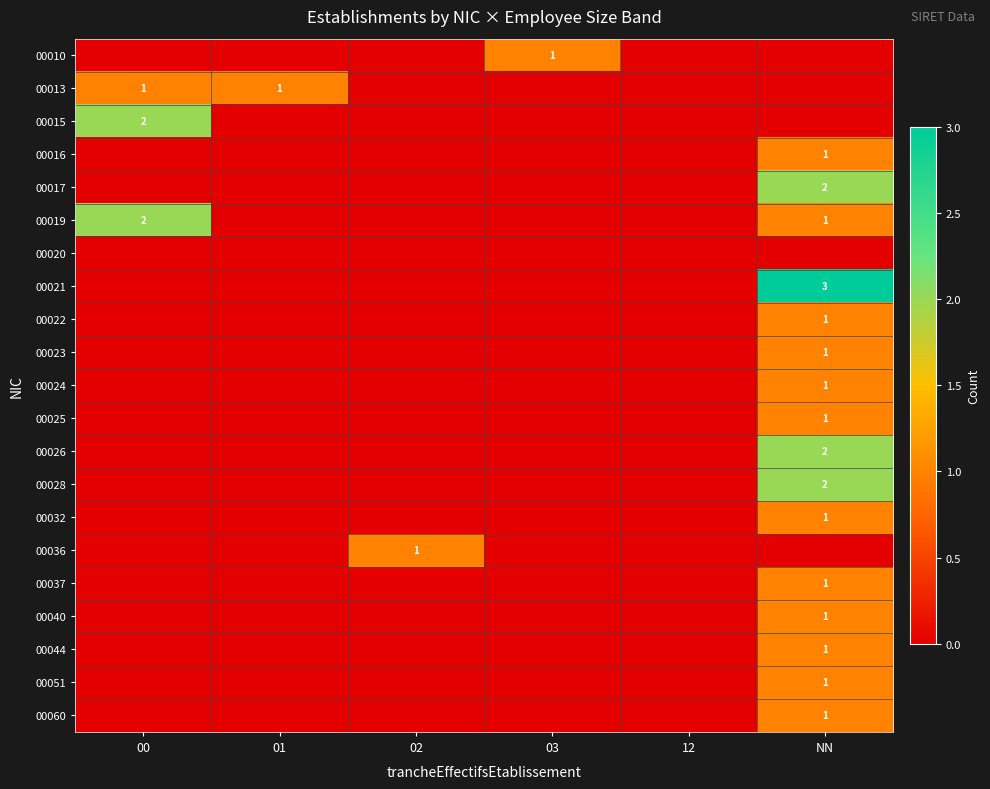

The value of 00051 at NN is 0. True or false?

False